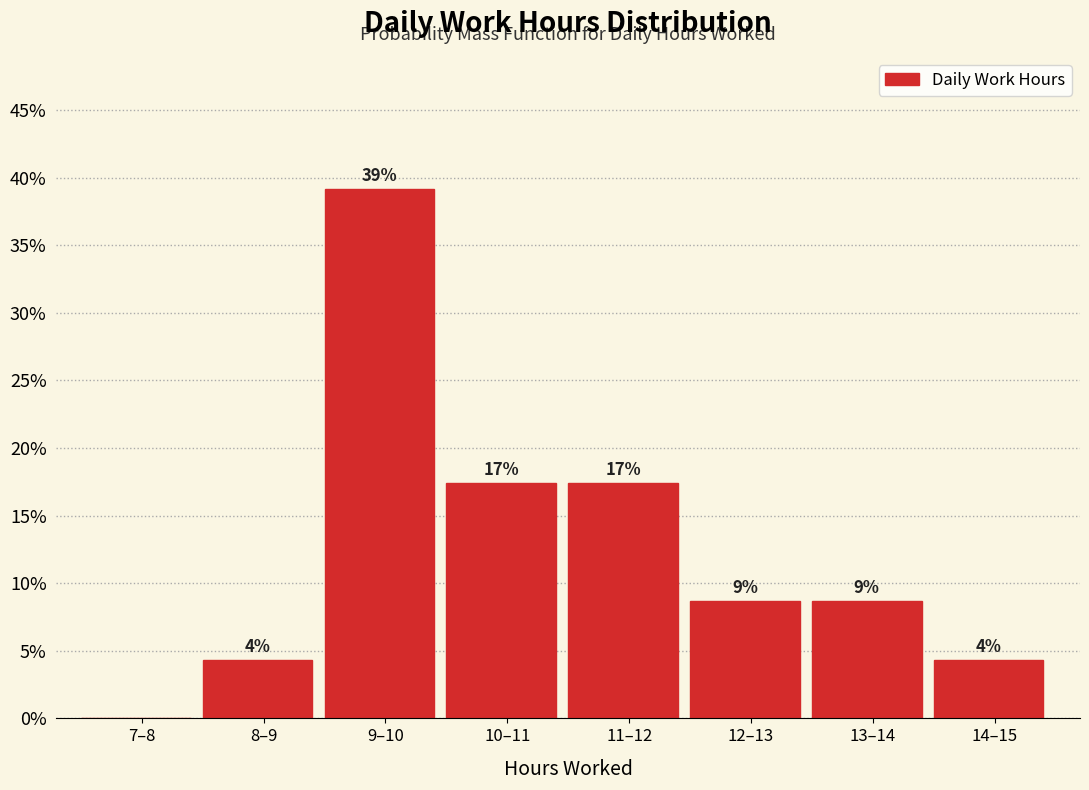

Are the bars horizontal?

No